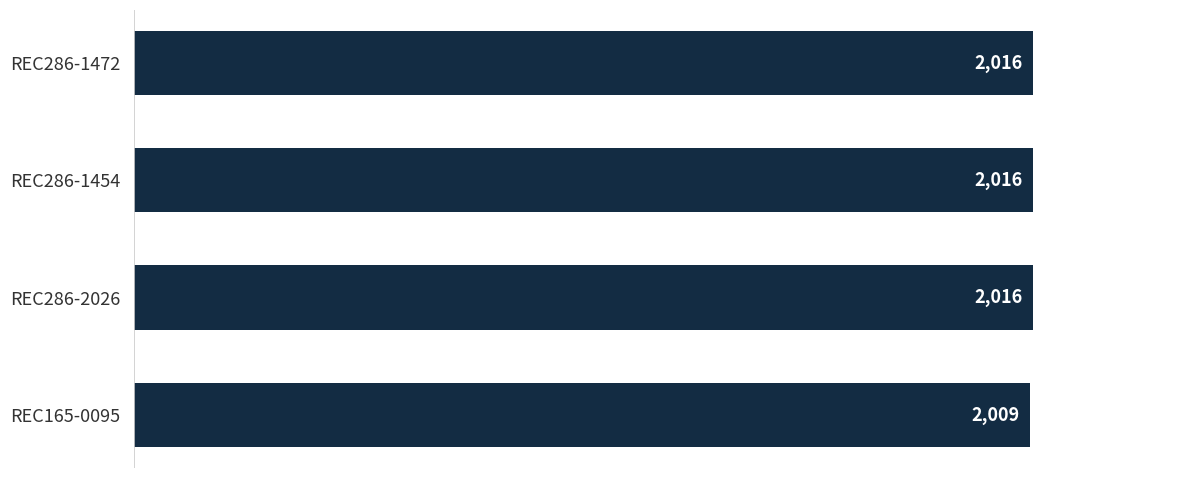

True or false: the data shows 631 at REC286-2026.

False